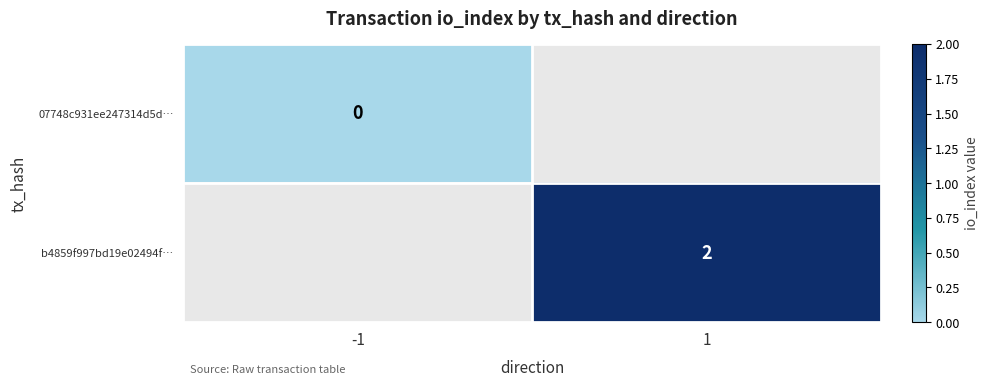

Which category has the highest value across all series?

1